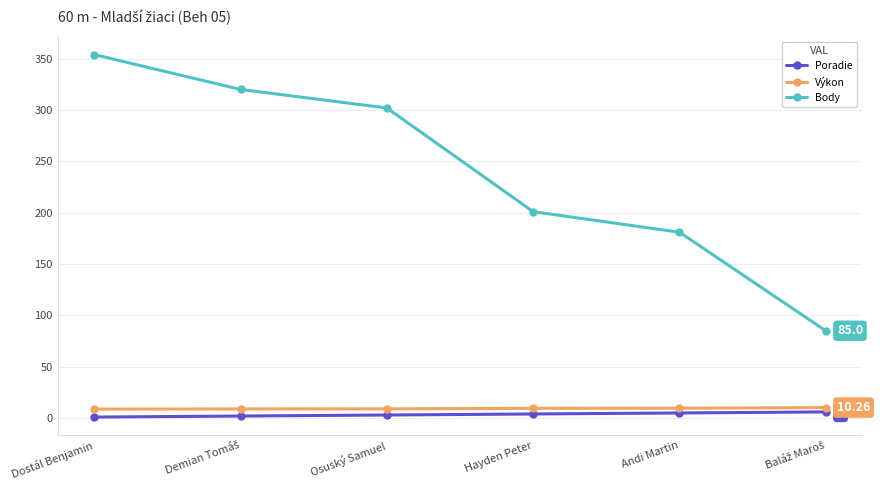

What is the label of the 5th point from the left?

Andi Martin